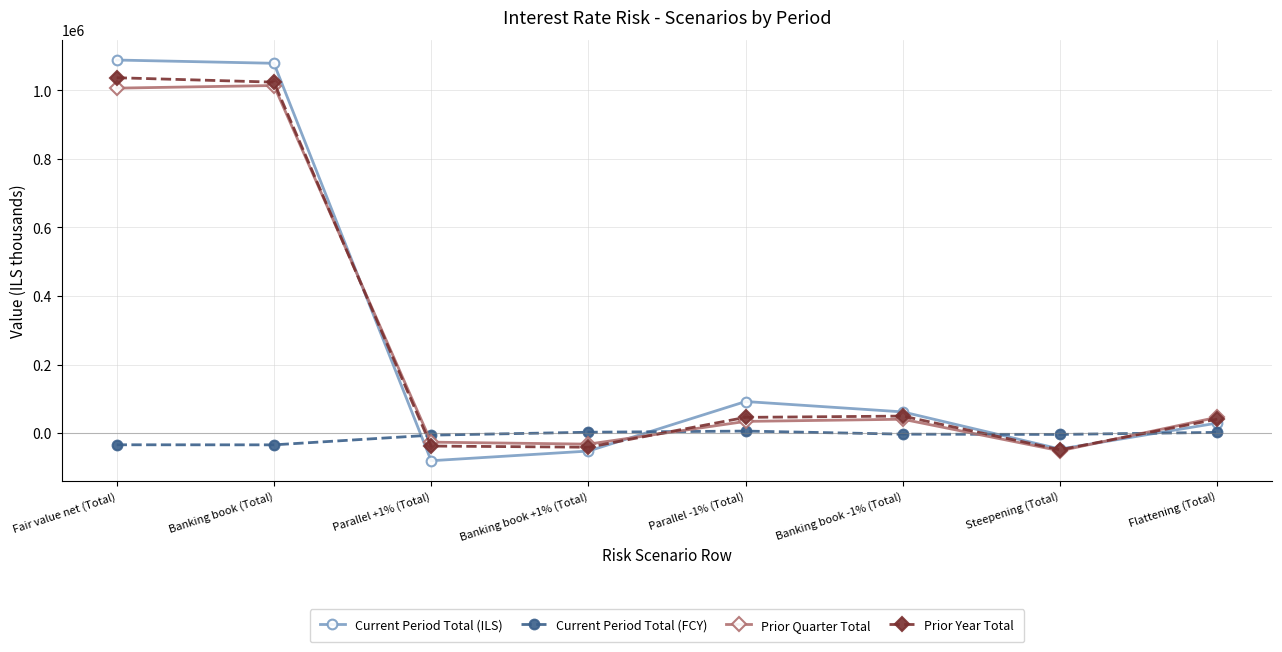

Does the chart have visible grid lines?

Yes